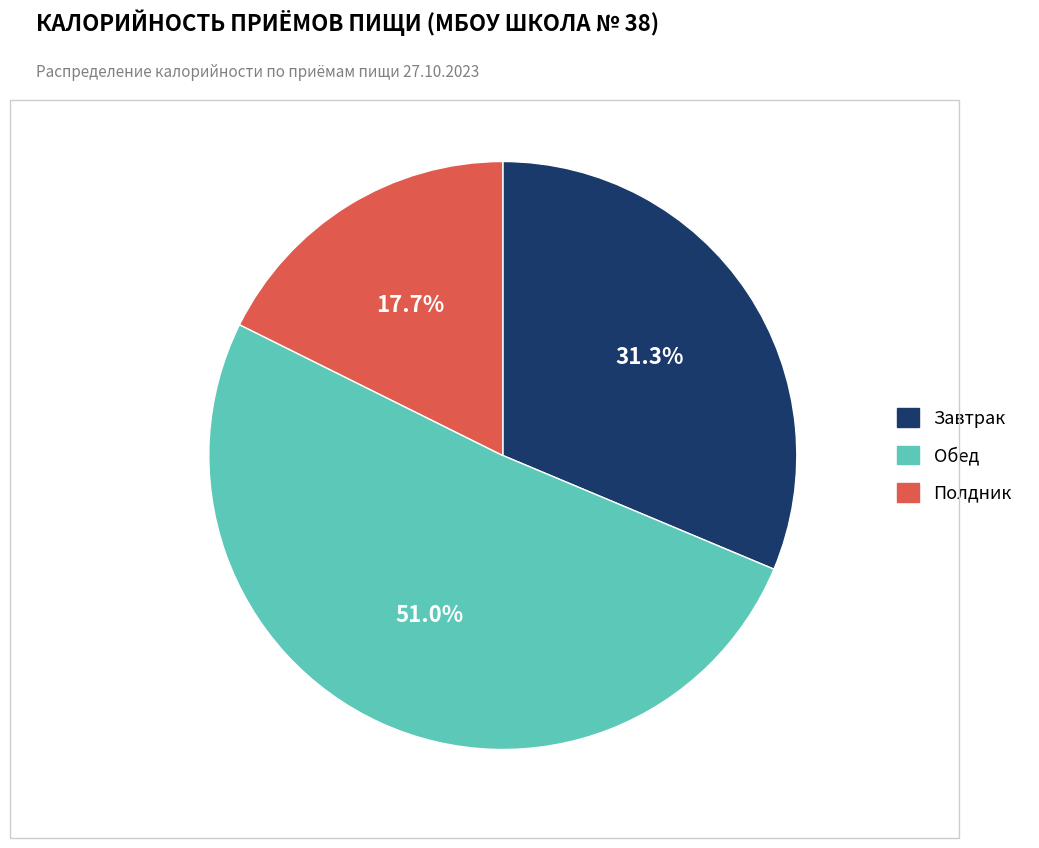

To the nearest percent, what is the difference between the Обед and Полдник slice percentages?

33%